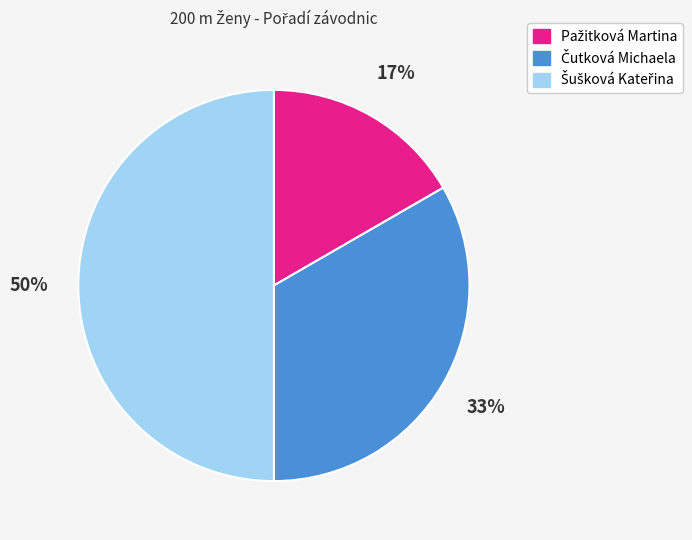

To the nearest percent, what is the average slice percentage?

33%